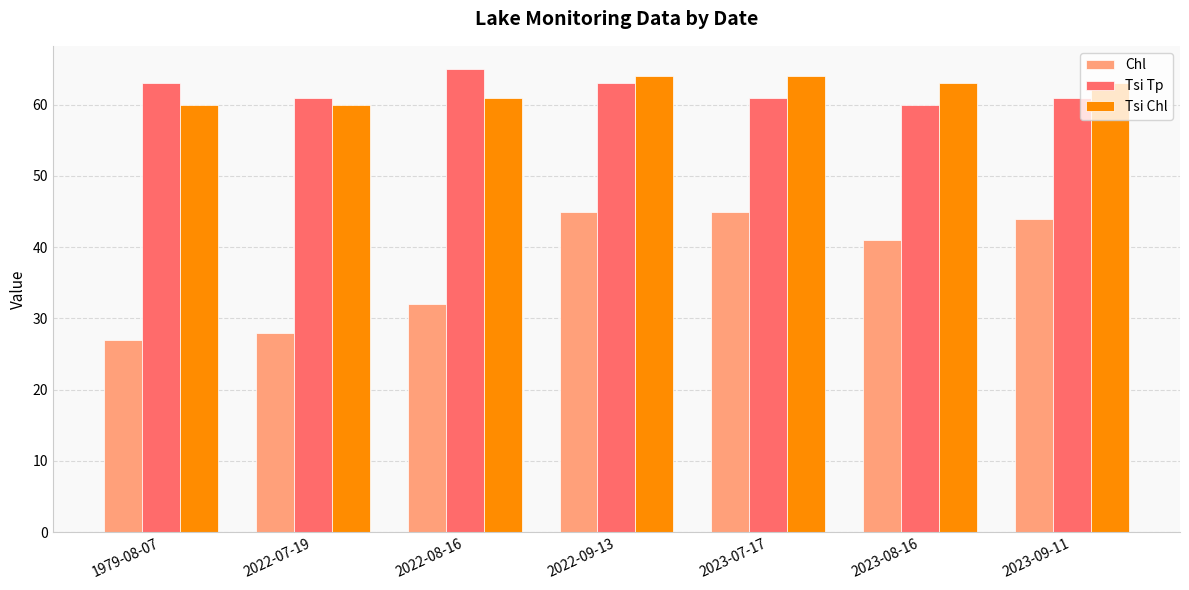

Which series has the widest spread of values?

Chl